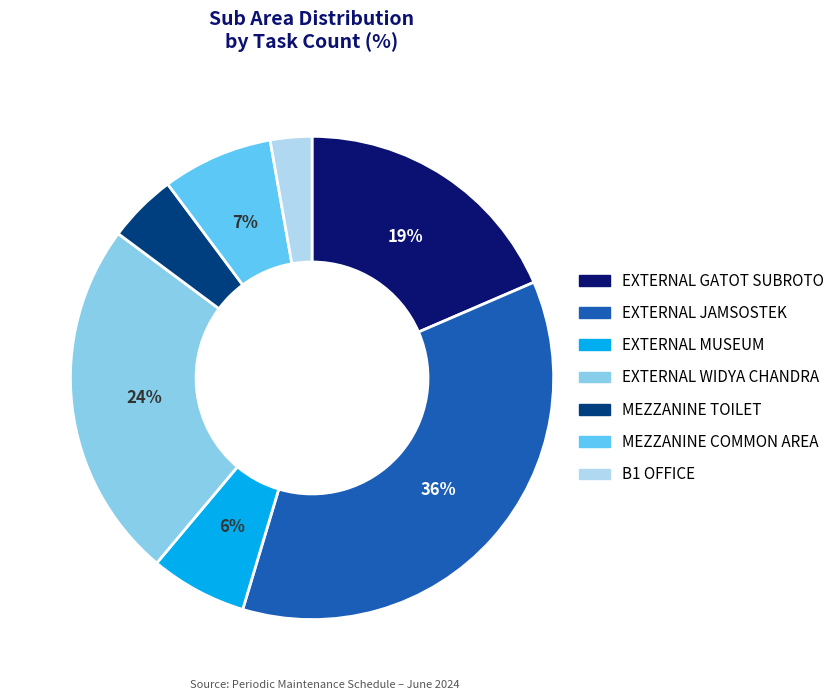

To the nearest percent, what is the difference between the largest and smallest slice percentages?

33%